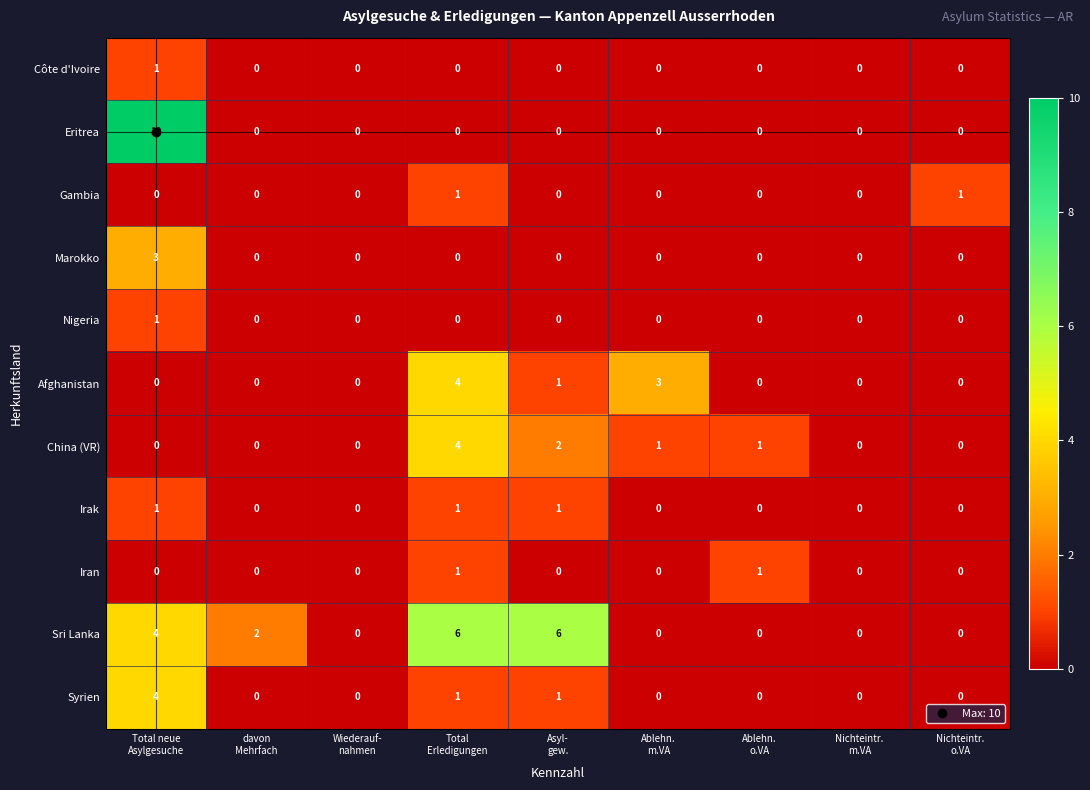

Which series has the widest spread of values?

Eritrea